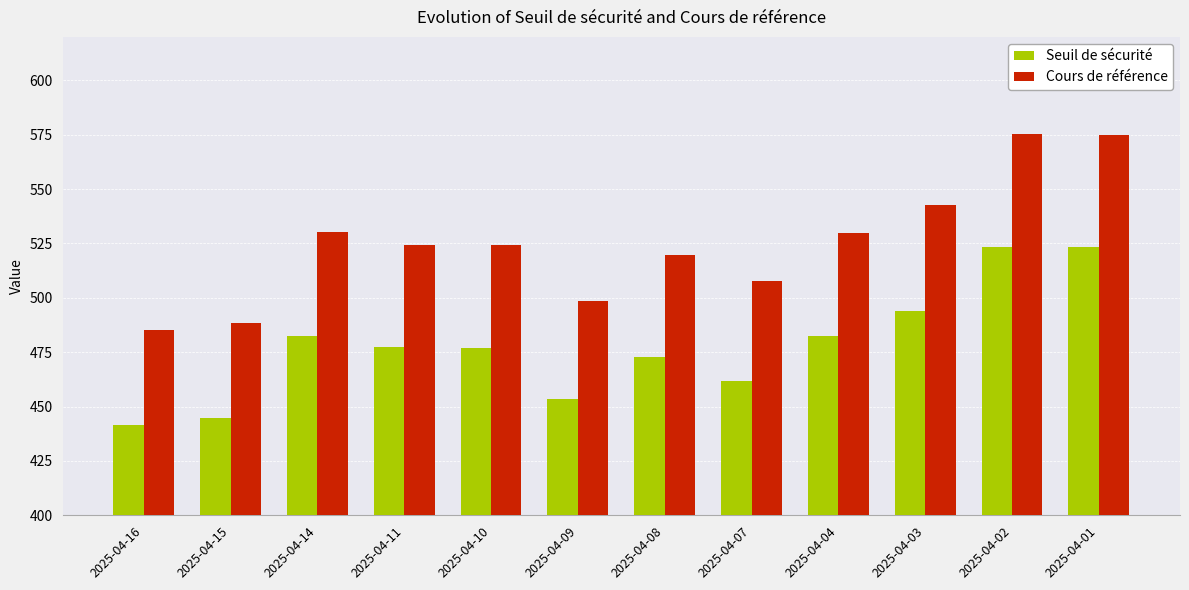

Which series has the largest total across all categories?

Cours de référence